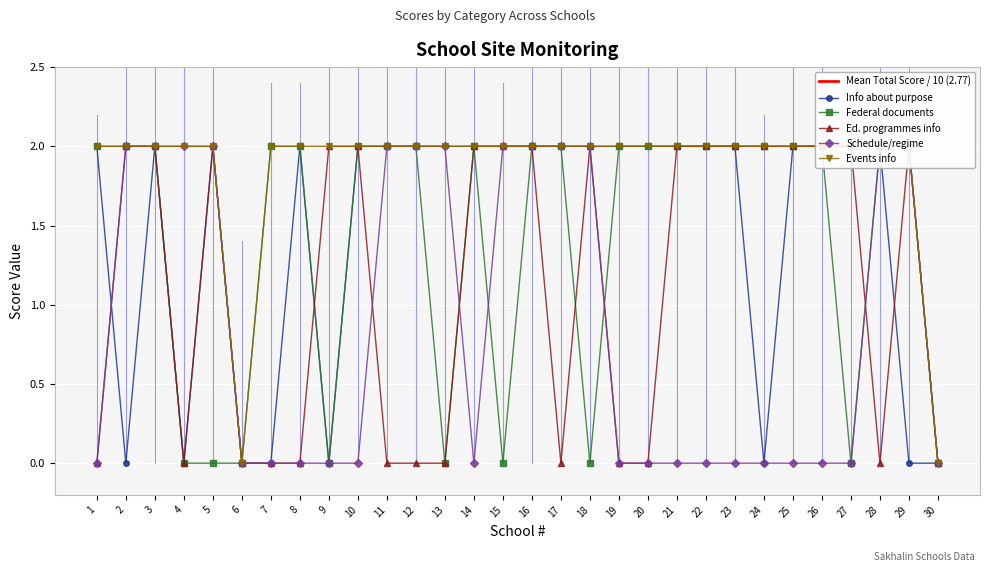

How many categories are shown in the chart?

30